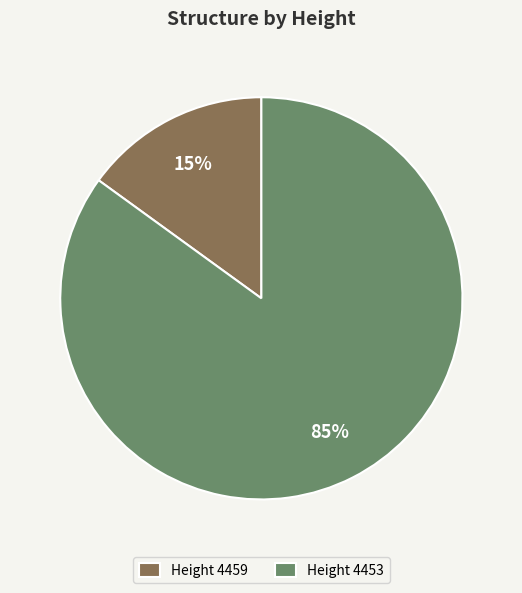

To the nearest percent, what is the difference between the largest and smallest slice percentages?

70%